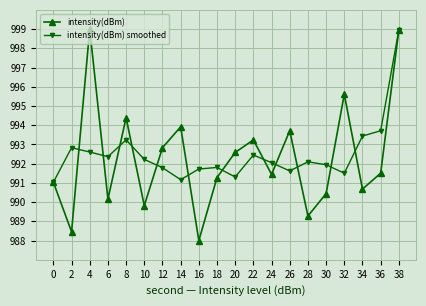

What is the total value across all series at 28?

1981.4